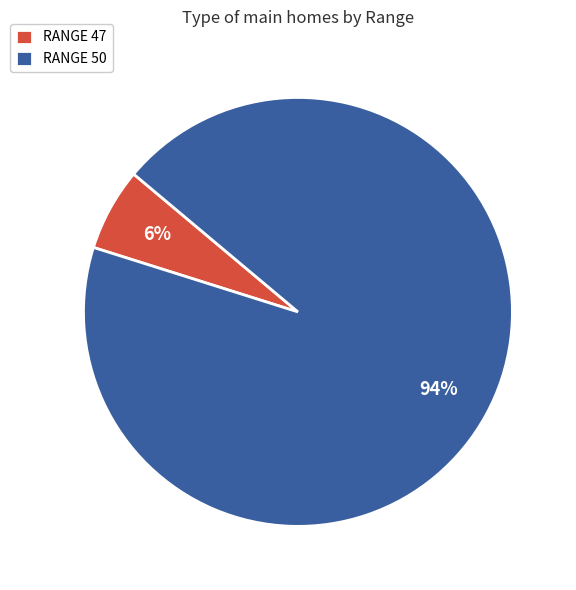

Is there a majority slice in this chart?

Yes